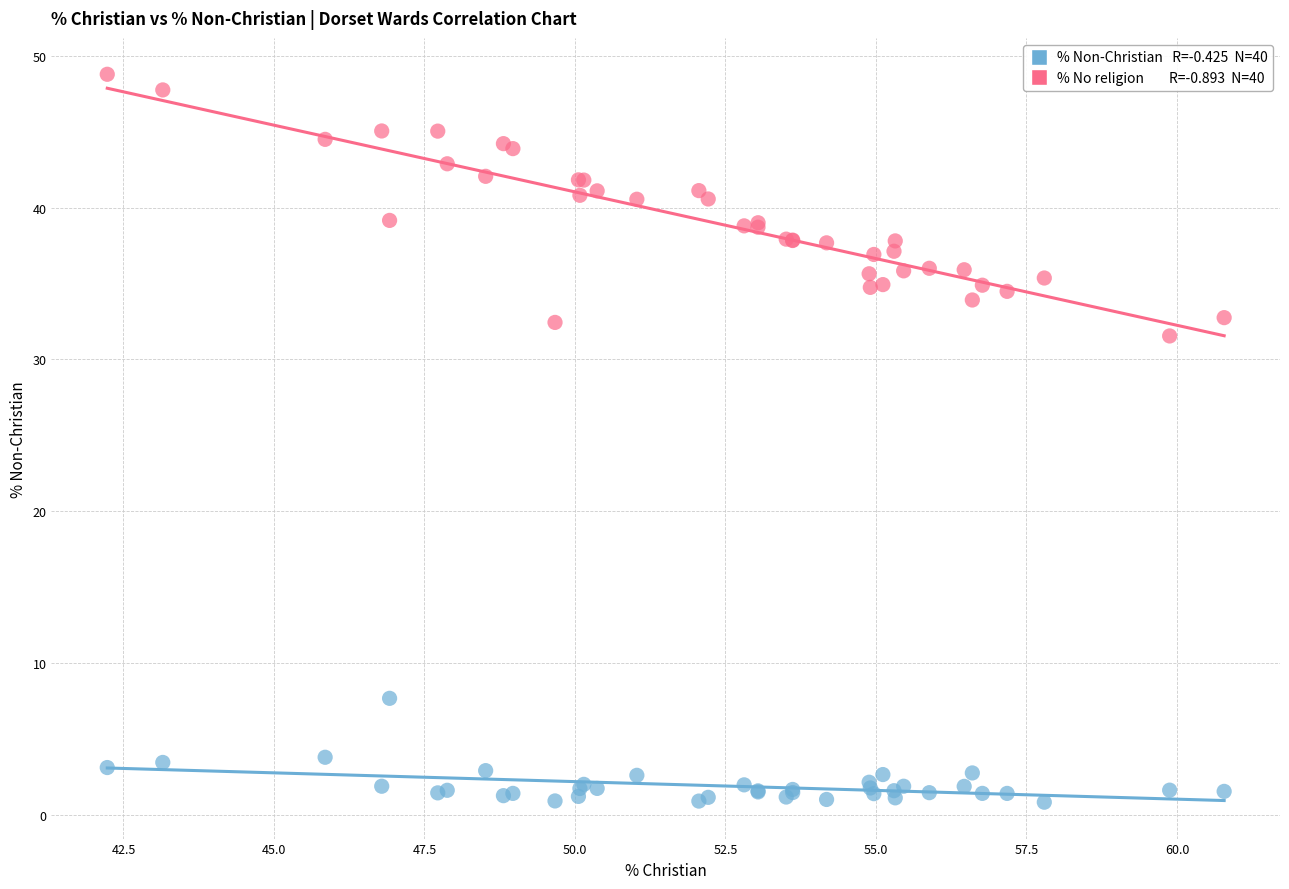

Across all series, what Y value is closest to 24?

31.5